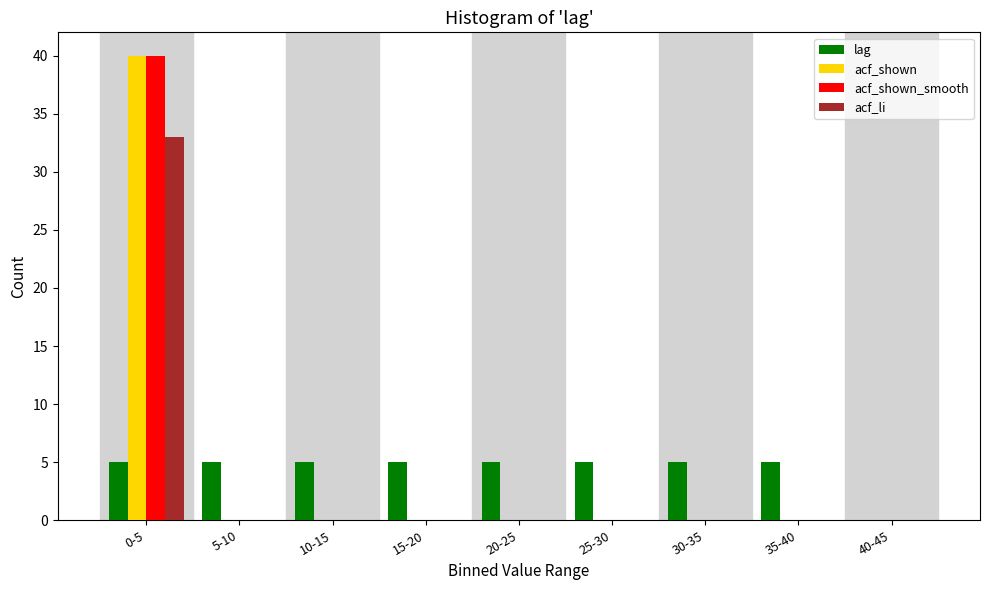

What is the sum of all acf_shown_smooth values?

40